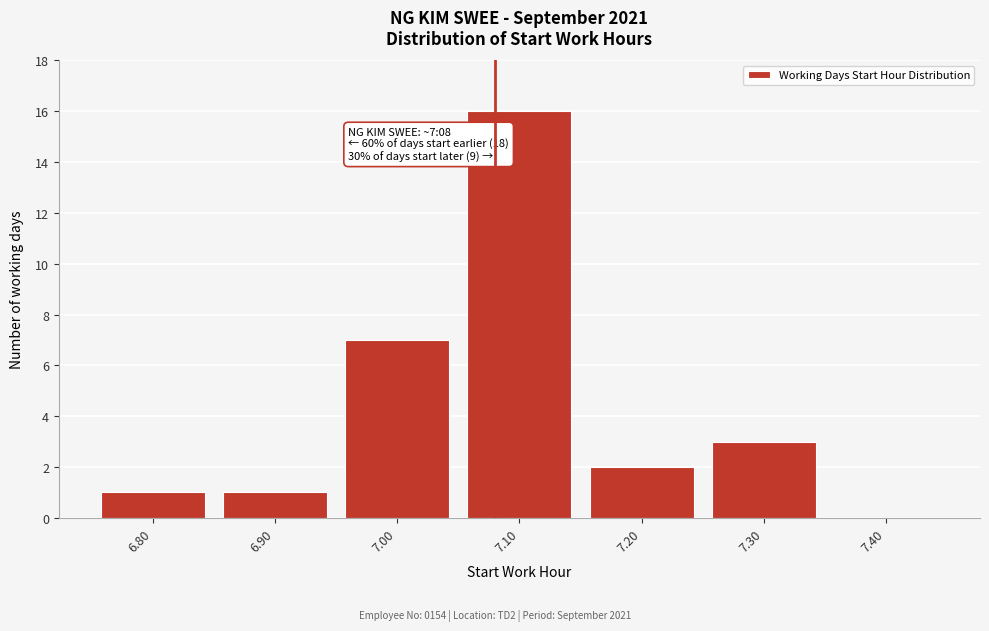

Reading left to right, what are all the values shown in this chart?

6.80=1	6.90=1	7.00=7	7.10=16	7.20=2	7.30=3	7.40=0